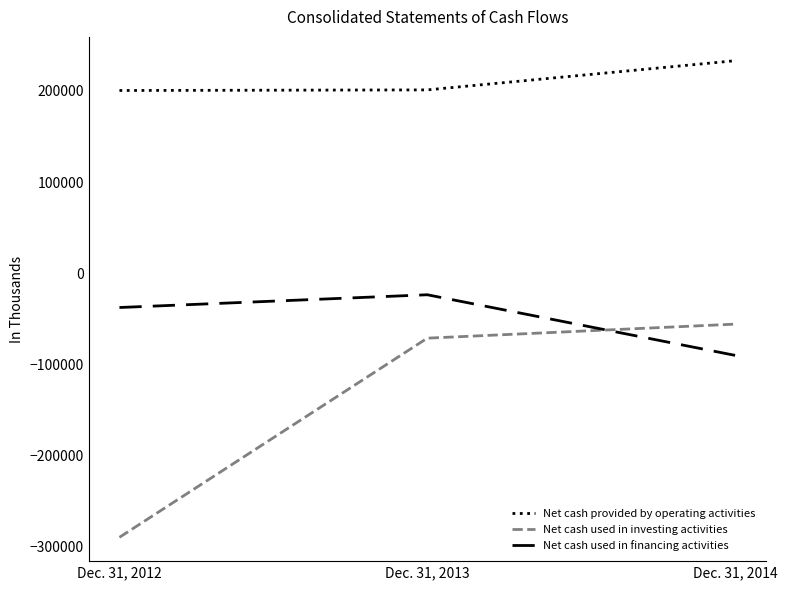

What is the total value across all series at Dec. 31, 2012?

-127381